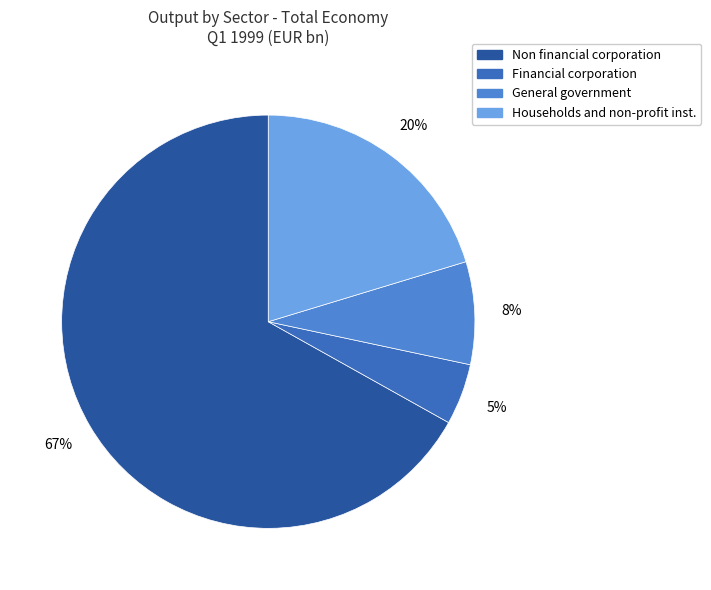

Is there a majority slice in this chart?

Yes